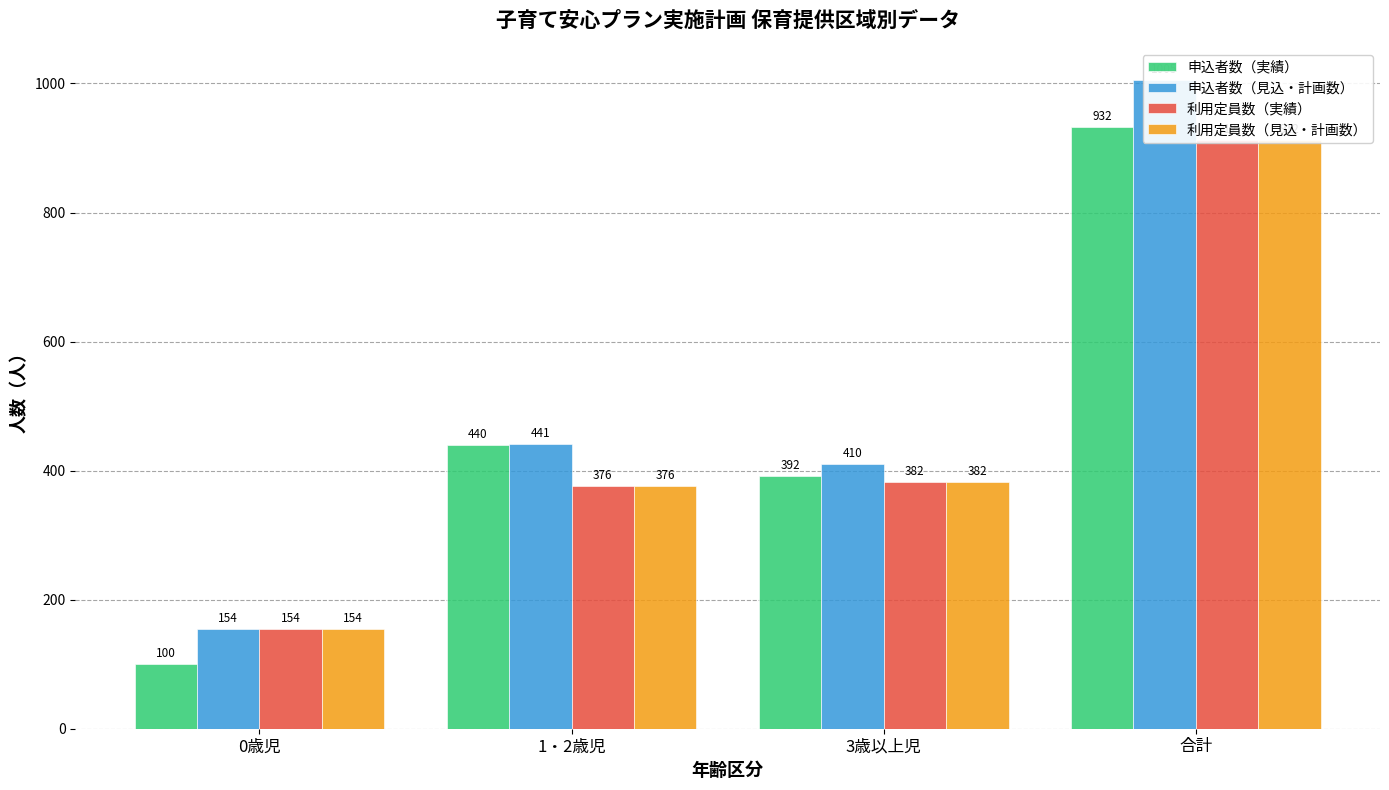

How many bars are there in total?

16